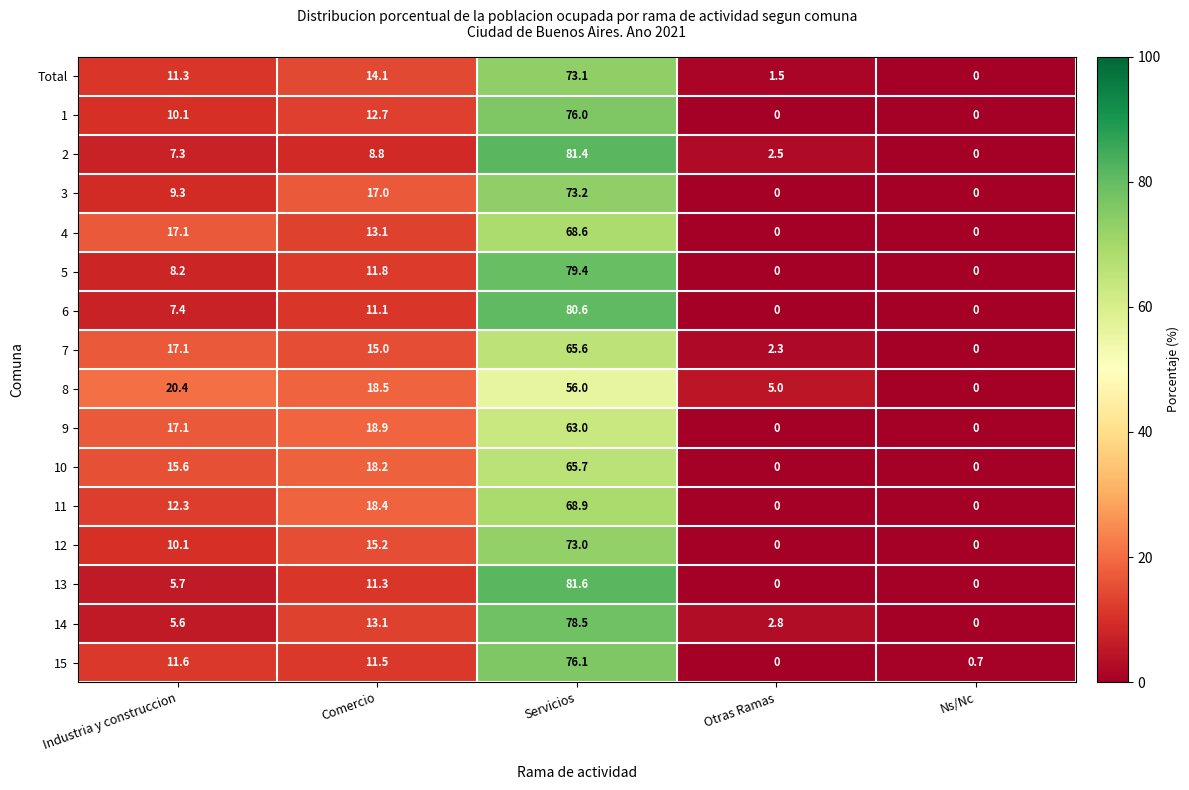

Rank the series by their maximum value, from highest to lowest.

13, 2, 6, 5, 14, 15, 1, 3, Total, 12, 11, 4, 10, 7, 9, 8